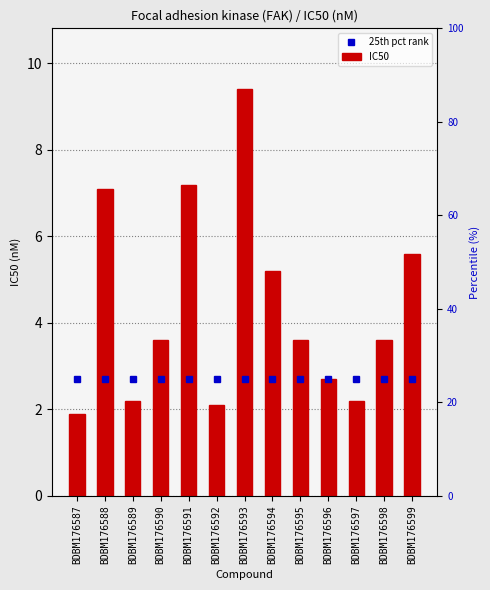

Which category has the lowest value across all series?

BDBM176587